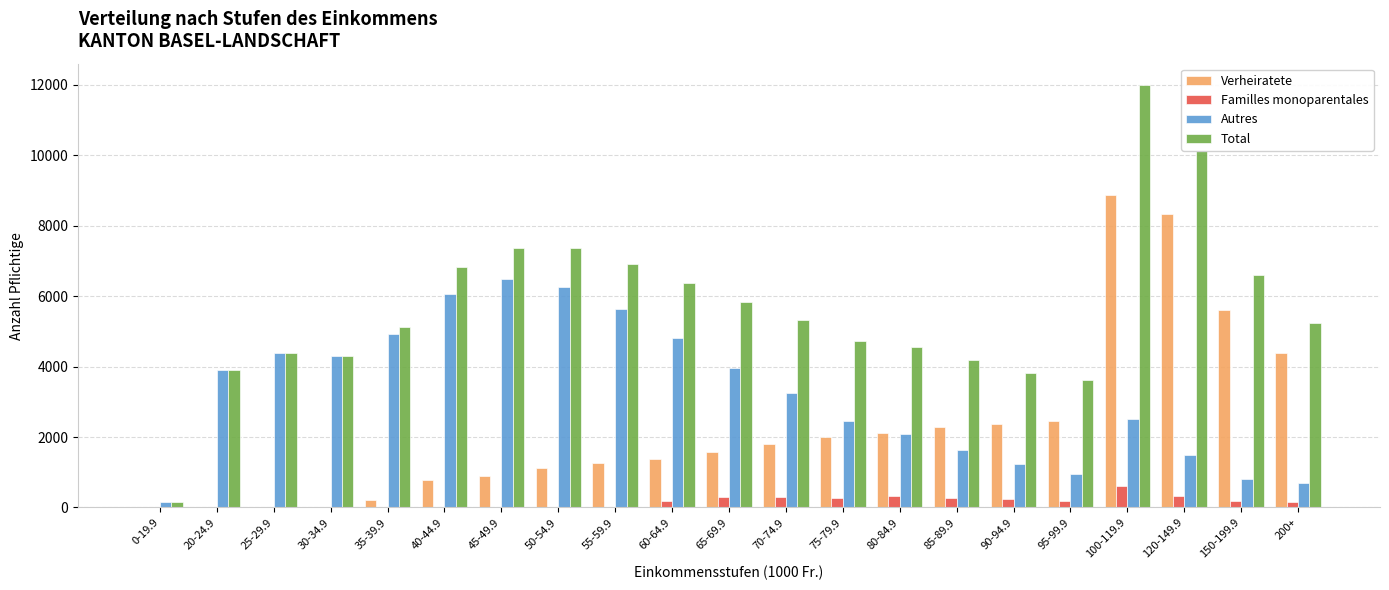

Which series changed the most between 30-34.9 and 150-199.9?

Verheiratete